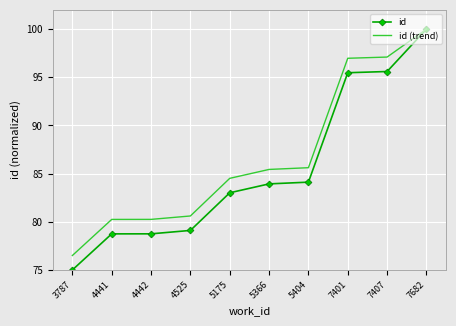

What is the difference between the highest and lowest values at 4441?

1.5